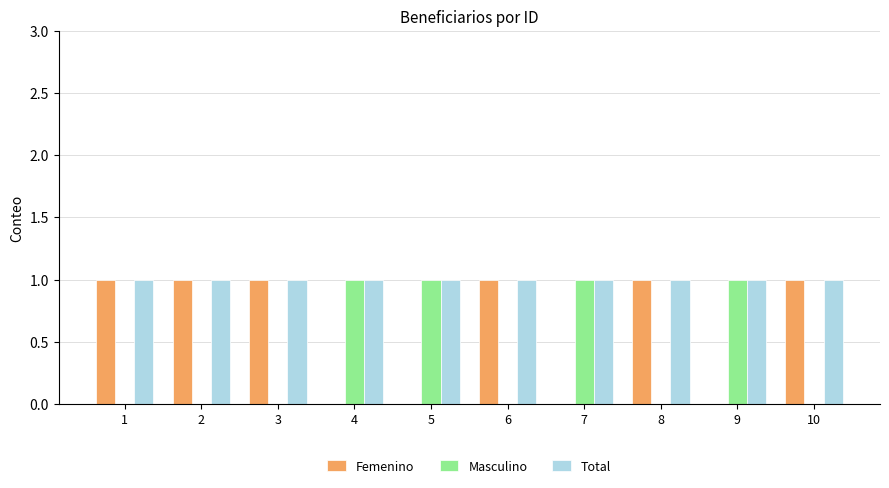

The Total series shows 1 at 10. True or false?

True